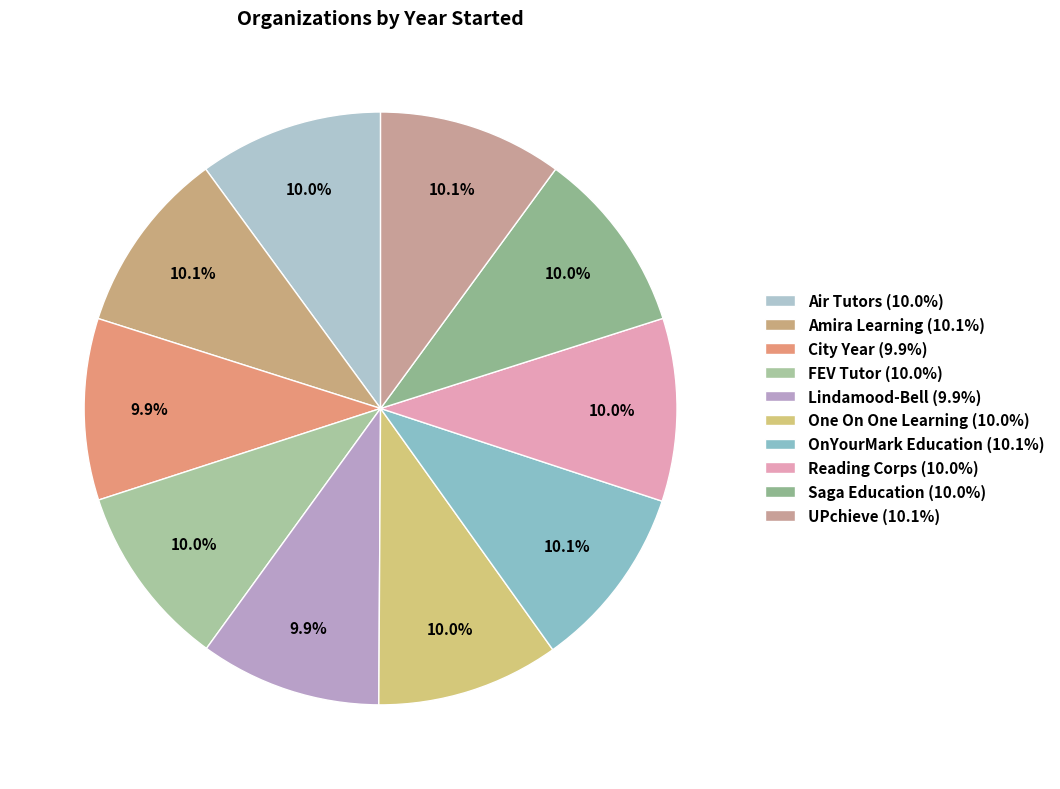

Does any single category account for the majority?

No